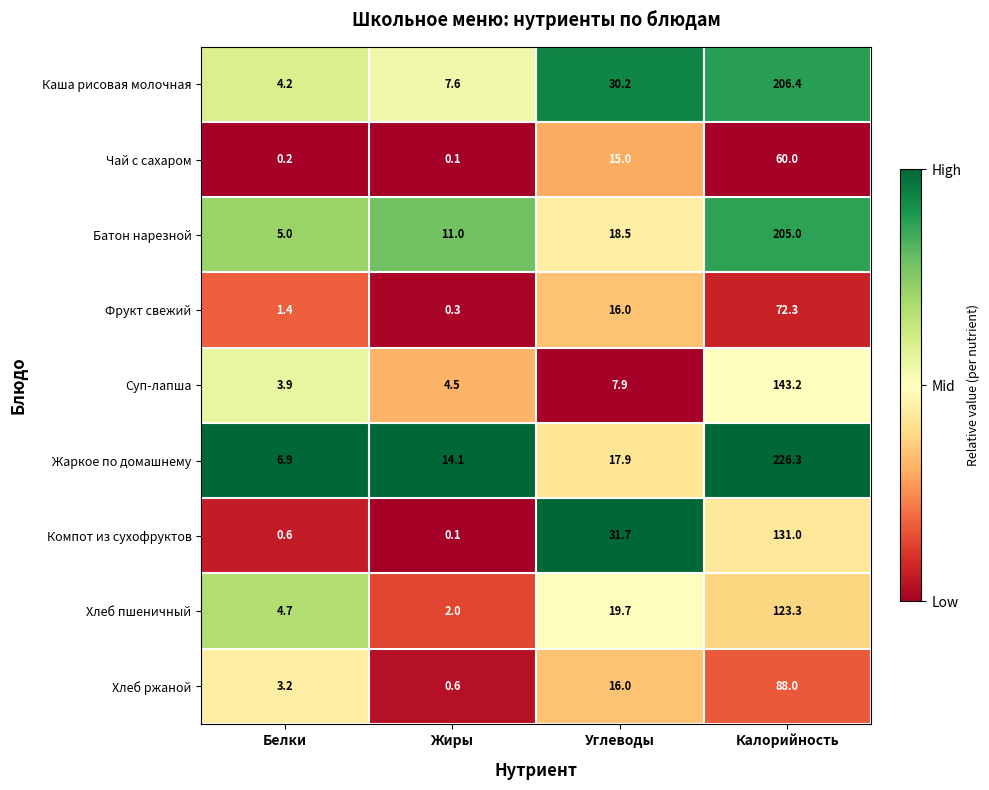

Which series has the largest range (max minus min)?

Жаркое по домашнему